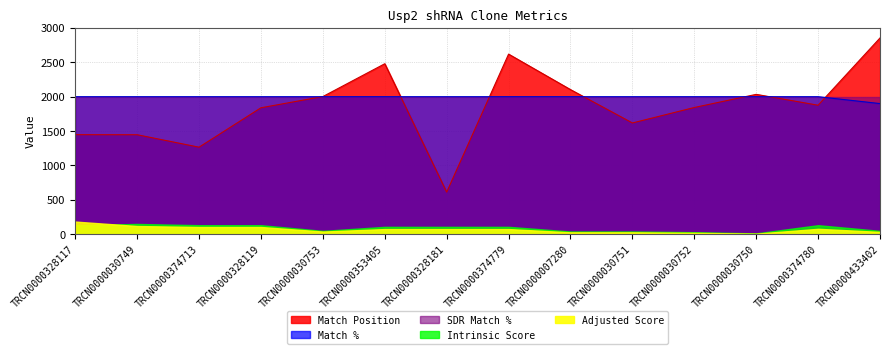

The Intrinsic Score series shows 16.7 at TRCN0000328181. True or false?

False